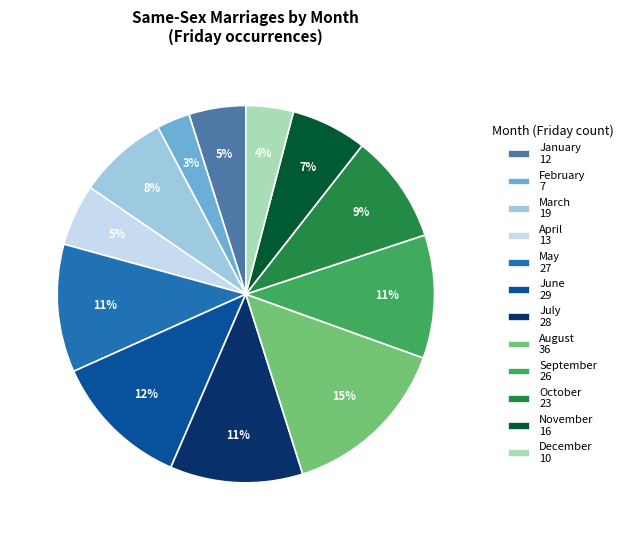

What percentage is the March slice, to the nearest percent?

8%